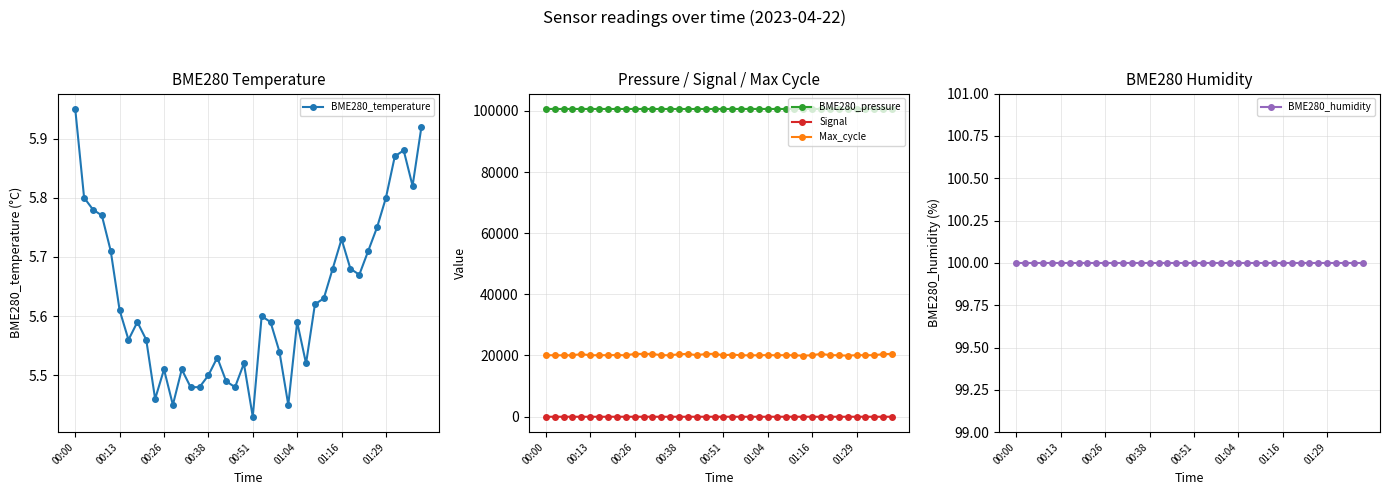

Reading left to right, extract all data points from this chart.

BME280_temperature: 6.0	5.8	5.8	5.8	5.7	5.6	5.6	5.6	5.6	5.5	5.5	5.5	5.5	5.5	5.5	5.5	5.5	5.5	5.5	5.5	5.4	5.6	5.6	5.5	5.5	5.6	5.5	5.6	5.6	5.7	5.7	5.7	5.7	5.7	5.8	5.8	5.9	5.9	5.8	5.9
BME280_pressure: 100632.4	100625.5	100624.6	100625.5	100628.0	100619.4	100623.7	100626.2	100623.7	100628.8	100628.8	100621.0	100622.8	100616.7	100616.7	100613.3	100615.9	100620.2	100614.1	100619.3	100618.4	100628.8	100628.8	100631.4	100624.4	100626.2	100627.1	100621.1	100622.8	100623.7	100616.8	100613.3	100614.2	100612.5	100617.7	100618.6	100622.1	100605.7	100608.2	100604.0
Signal: -72.0	-72.0	-72.0	-73.0	-73.0	-73.0	-72.0	-72.0	-72.0	-72.0	-72.0	-72.0	-72.0	-74.0	-72.0	-72.0	-72.0	-72.0	-73.0	-73.0	-73.0	-72.0	-72.0	-73.0	-73.0	-72.0	-72.0	-72.0	-72.0	-72.0	-73.0	-72.0	-72.0	-72.0	-72.0	-73.0	-74.0	-73.0	-73.0	-73.0
Max_cycle: 20065.0	20046.0	20026.0	20049.0	20423.0	20034.0	20068.0	20065.0	20109.0	20038.0	20479.0	20490.0	20474.0	20075.0	20046.0	20373.0	20492.0	20062.0	20466.0	20512.0	20033.0	20278.0	20029.0	20034.0	20034.0	20108.0	20026.0	20093.0	20032.0	19912.0	20054.0	20516.0	20082.0	20051.0	19916.0	20081.0	20064.0	20065.0	20426.0	20480.0
BME280_humidity: 100.0	100.0	100.0	100.0	100.0	100.0	100.0	100.0	100.0	100.0	100.0	100.0	100.0	100.0	100.0	100.0	100.0	100.0	100.0	100.0	100.0	100.0	100.0	100.0	100.0	100.0	100.0	100.0	100.0	100.0	100.0	100.0	100.0	100.0	100.0	100.0	100.0	100.0	100.0	100.0